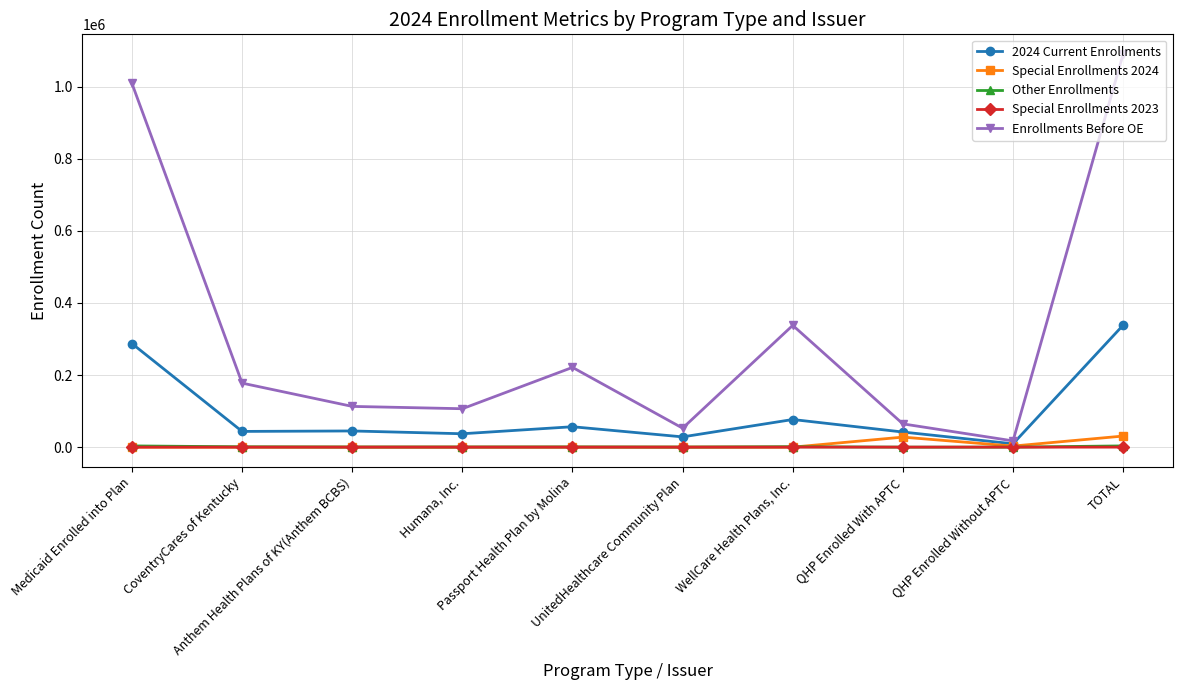

True or false: 2024 Current Enrollments has more than 0 interior local peaks.

True